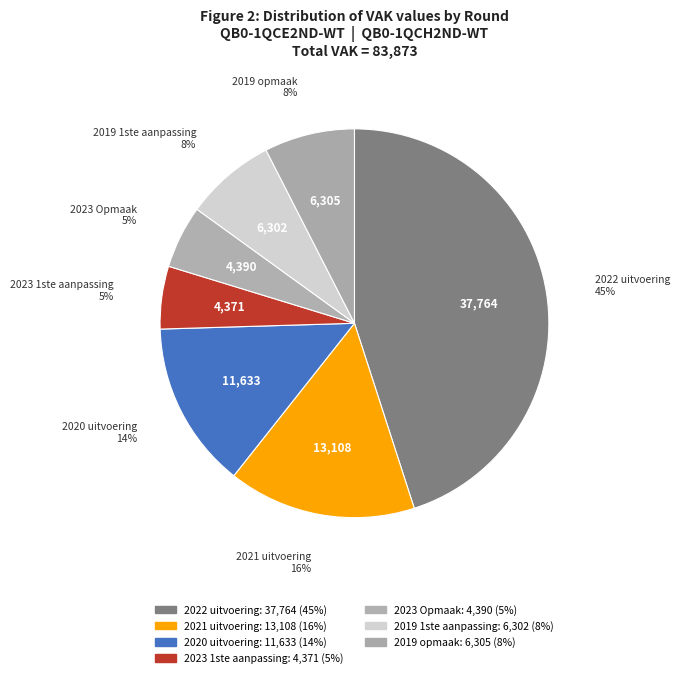

Combined, what portion of the pie is 2023 1ste aanpassing and 2019 opmaak?

12.7%